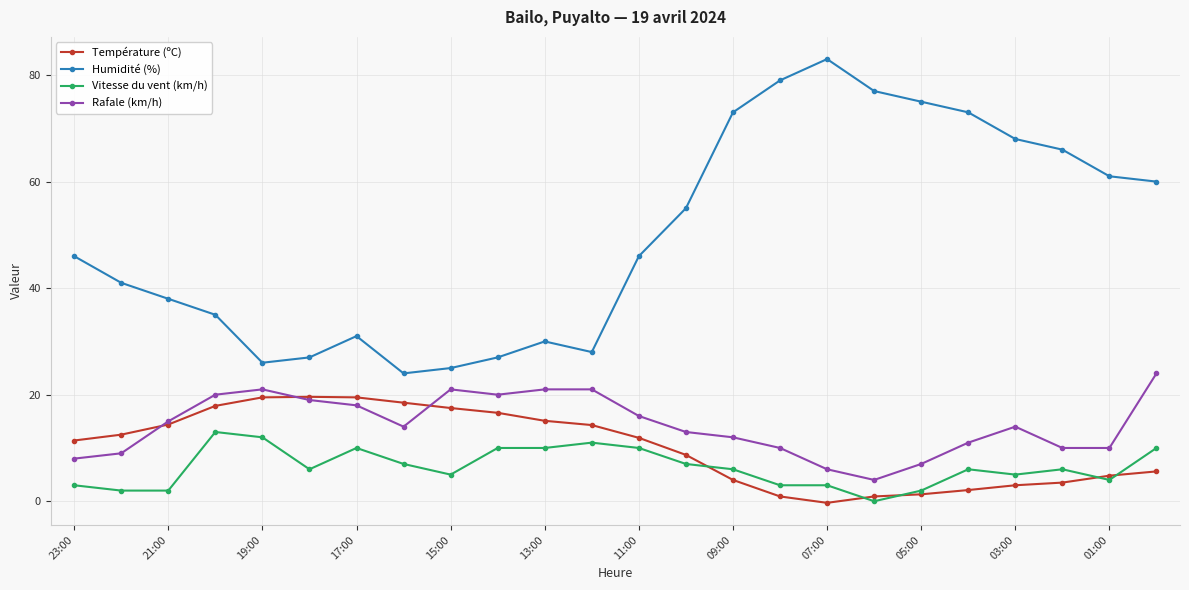

Which series has the largest range (max minus min)?

Humidité (%)